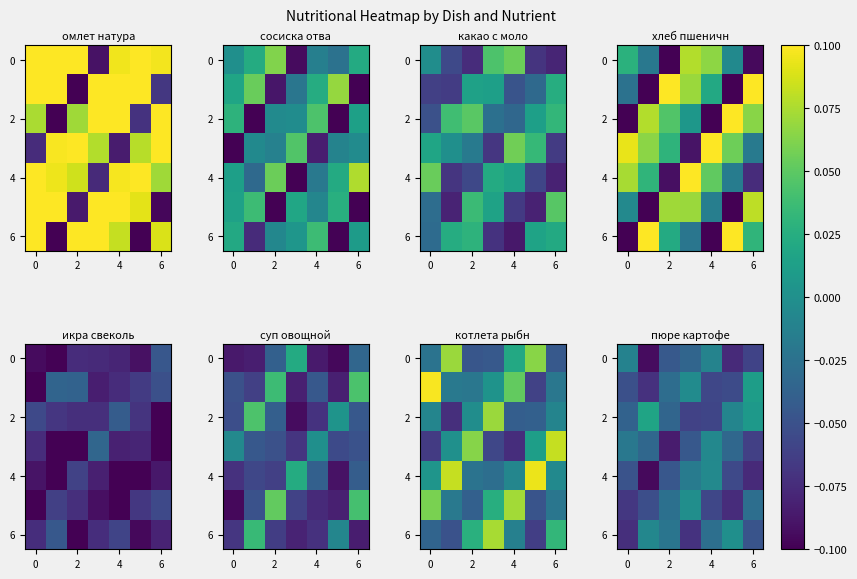

Which category has the lowest value in the row_4 series?

2